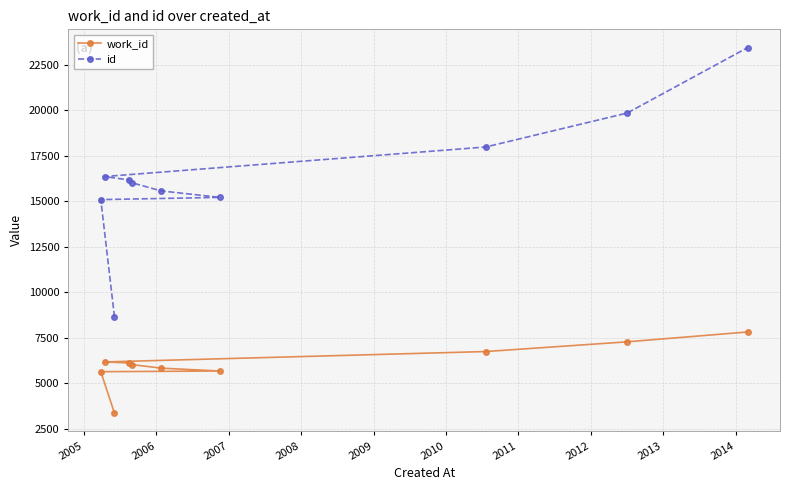

How many values in the id series exceed 16171?

4